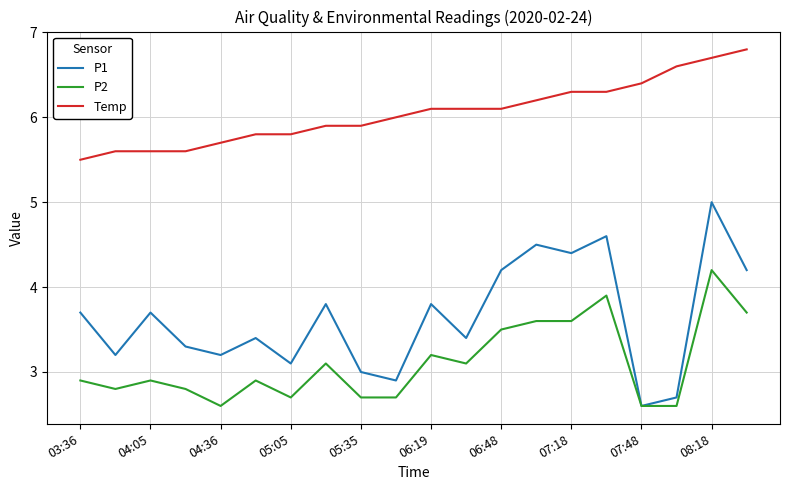

Reading left to right, list all the values displayed in this chart.

P1: 3.7	3.2	3.7	3.3	3.2	3.4	3.1	3.8	3.0	2.9	3.8	3.4	4.2	4.5	4.4	4.6	2.6	2.7	5.0	4.2
P2: 2.9	2.8	2.9	2.8	2.6	2.9	2.7	3.1	2.7	2.7	3.2	3.1	3.5	3.6	3.6	3.9	2.6	2.6	4.2	3.7
Temp: 5.5	5.6	5.6	5.6	5.7	5.8	5.8	5.9	5.9	6.0	6.1	6.1	6.1	6.2	6.3	6.3	6.4	6.6	6.7	6.8